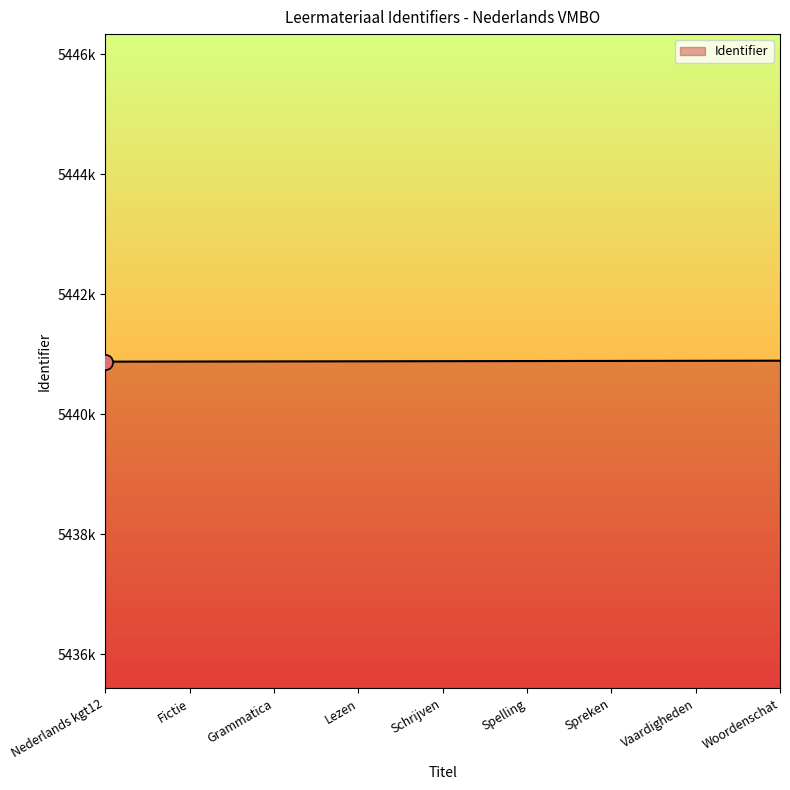

What is the change in value from Fictie to Spelling?

+8